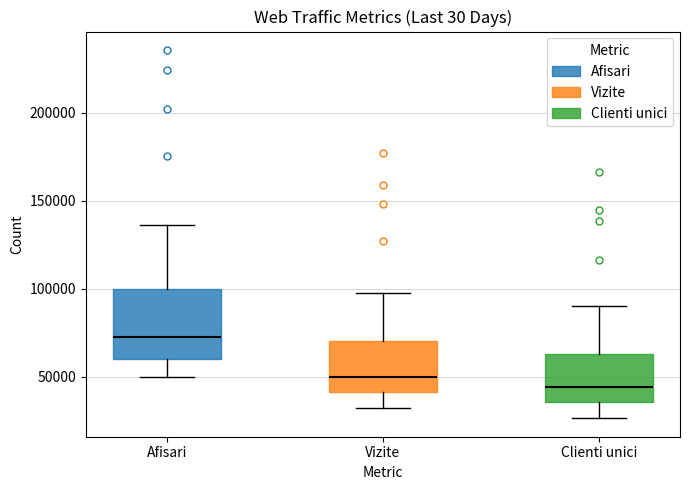

Which box's median line is the lowest?

Clienti unici